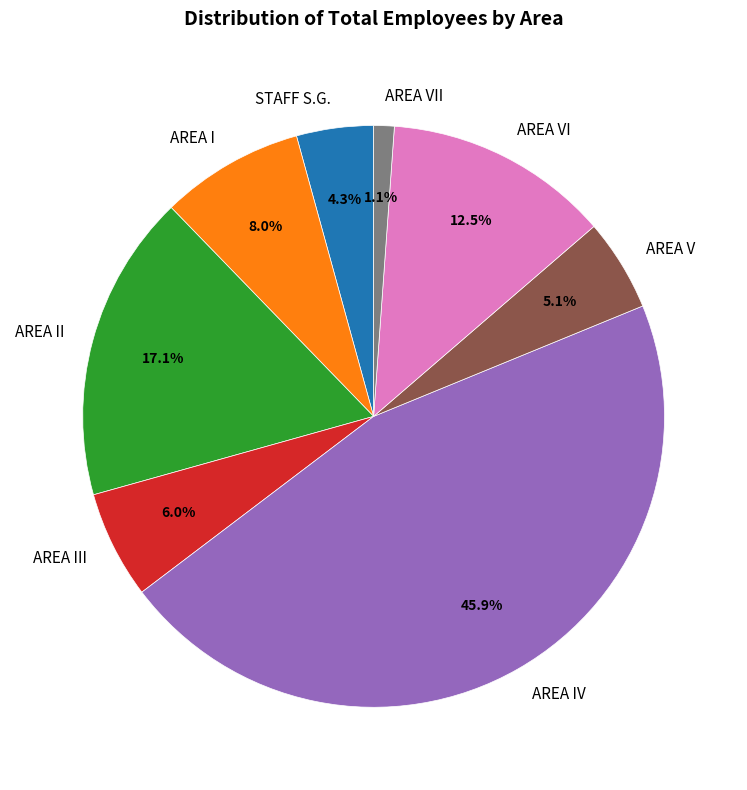

Is there a majority slice in this chart?

No